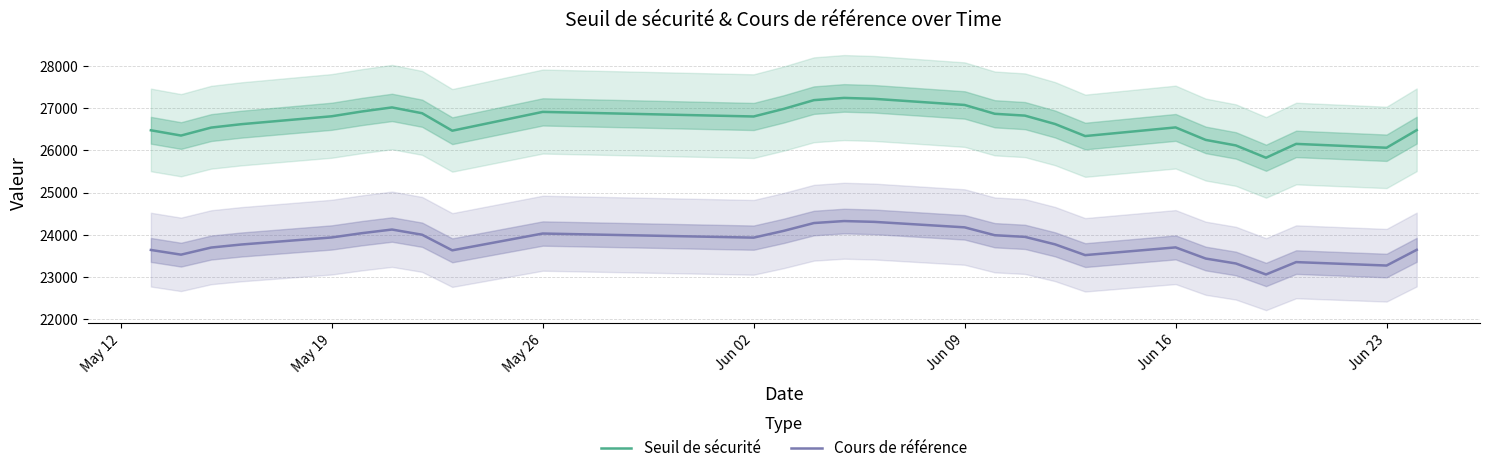

How many lines are shown in the chart?

2